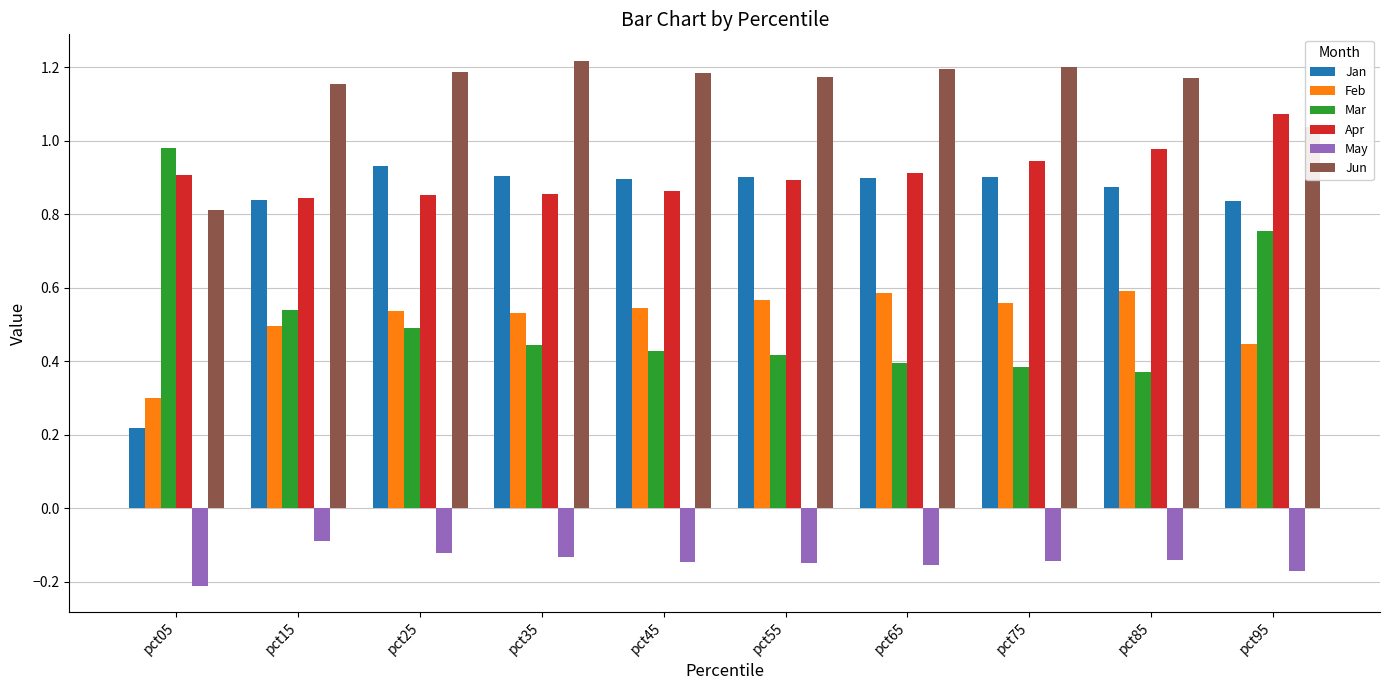

Which series has the widest spread of values?

Jan